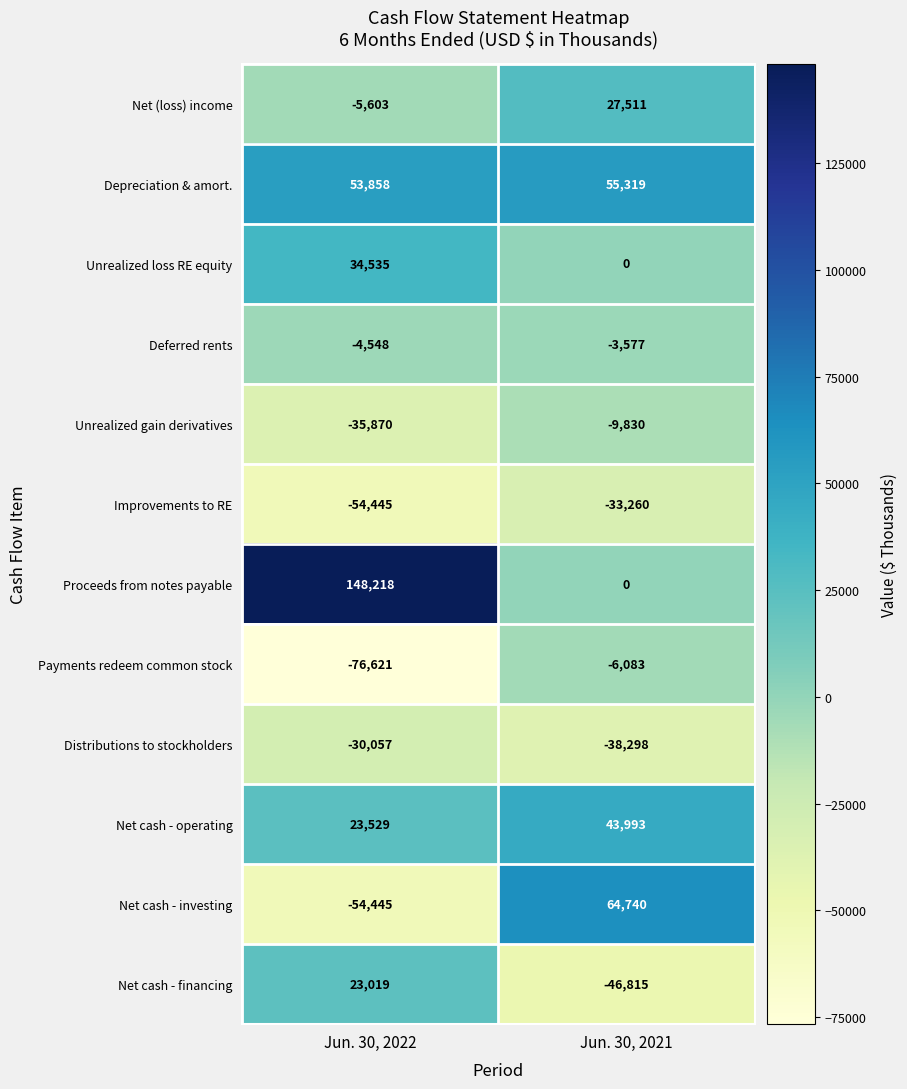

What is the sum of the Depreciation & amort. values at Jun. 30, 2021 and Jun. 30, 2022?

109177